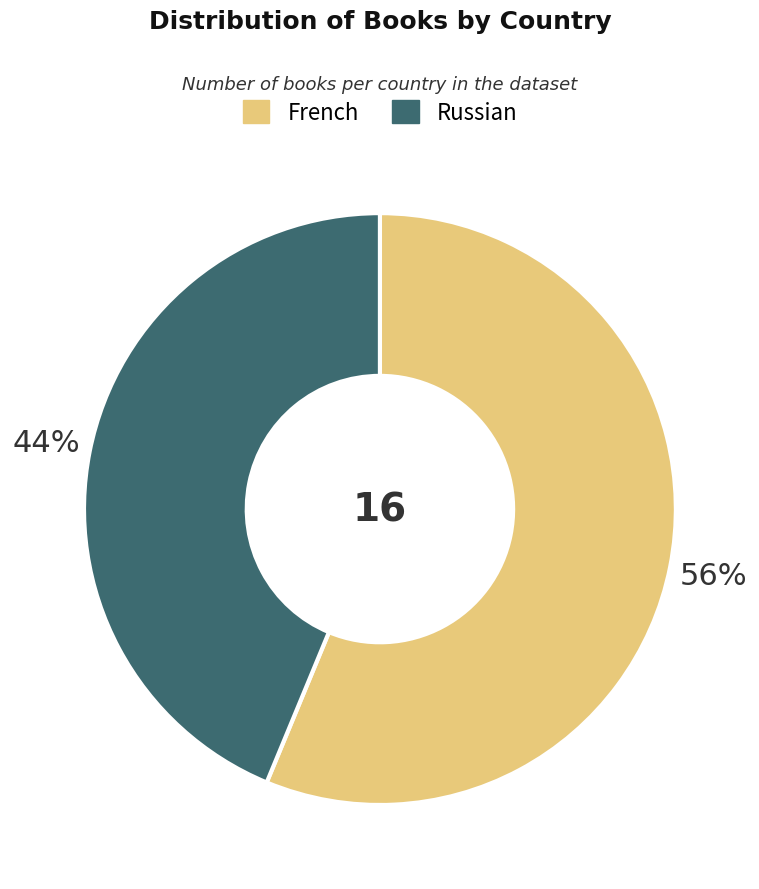

Between Russian and French, which is larger?

French